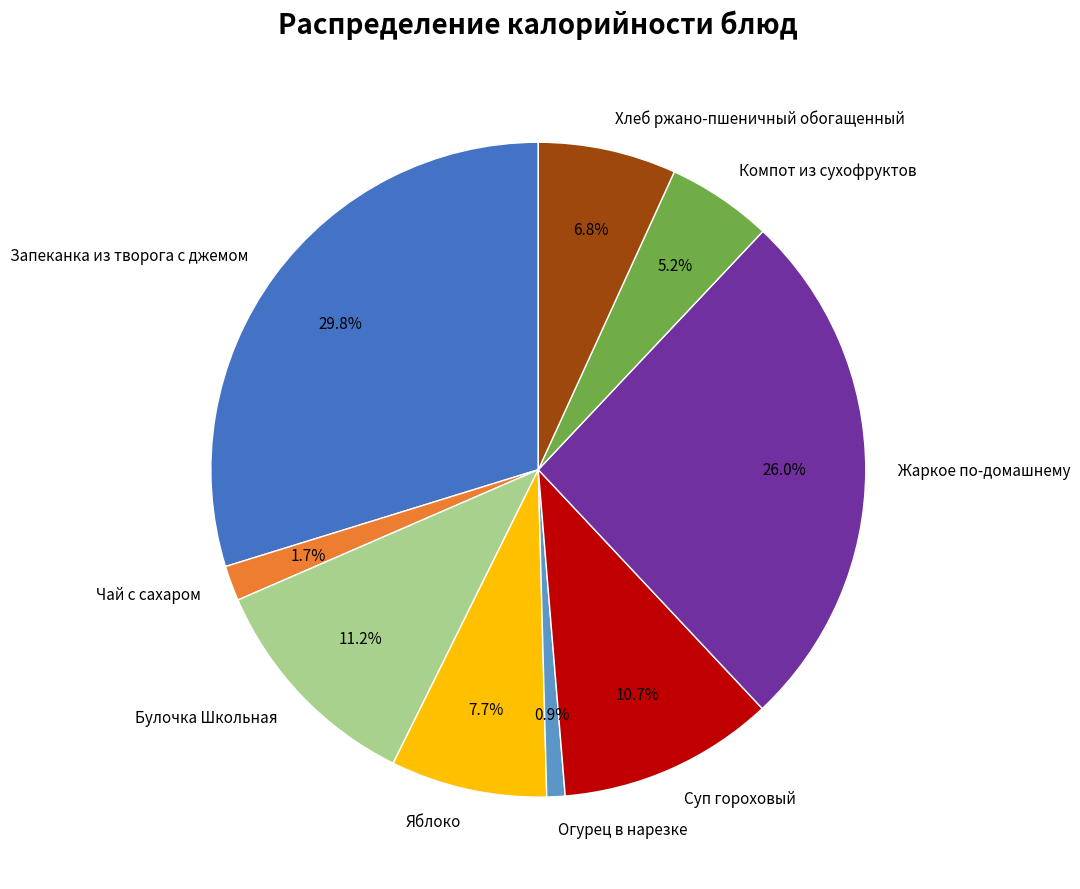

Is there any slice that represents more than half of the pie?

No